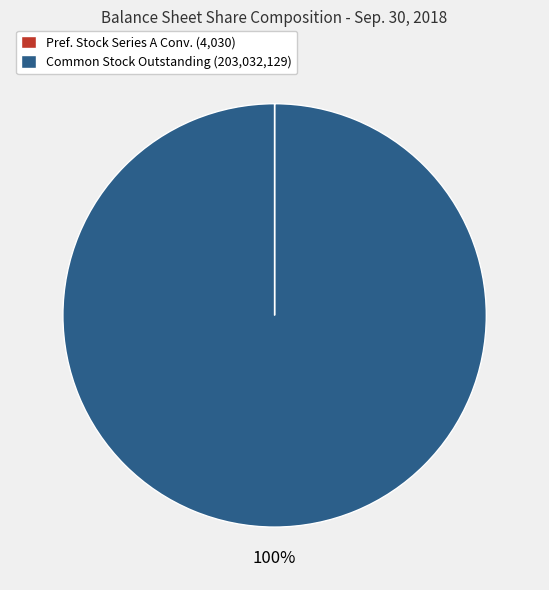

Is there a majority slice in this chart?

Yes